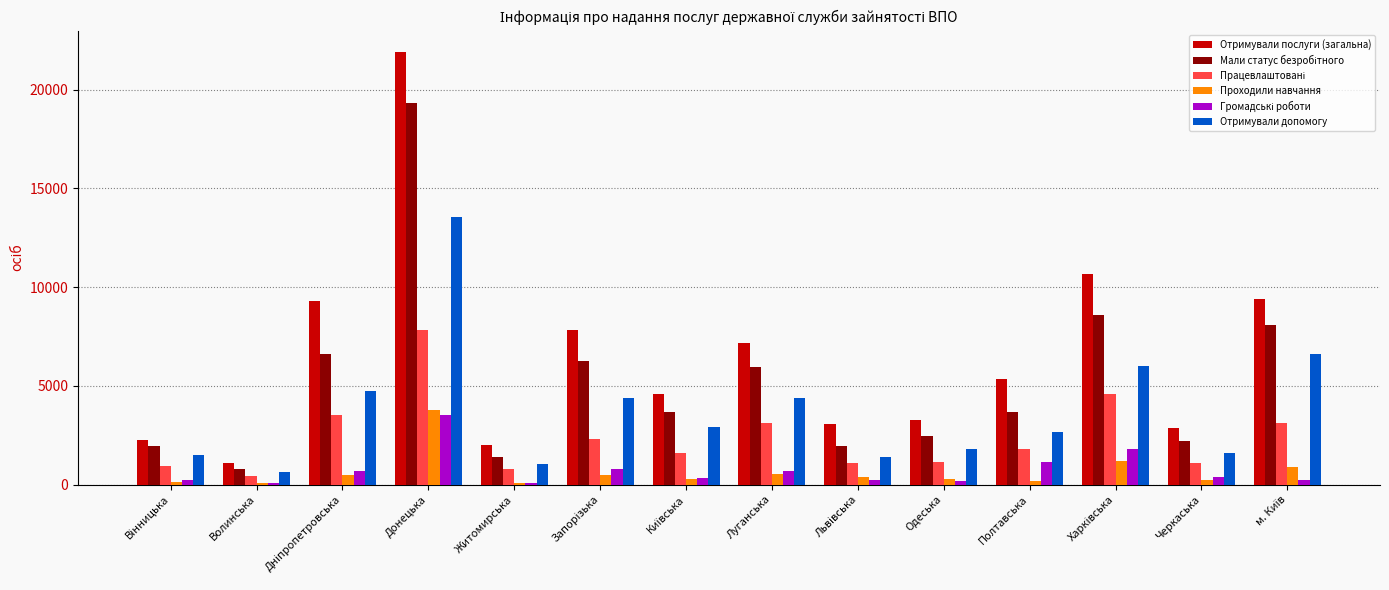

Which series has the widest spread of values?

Отримували послуги (загальна)